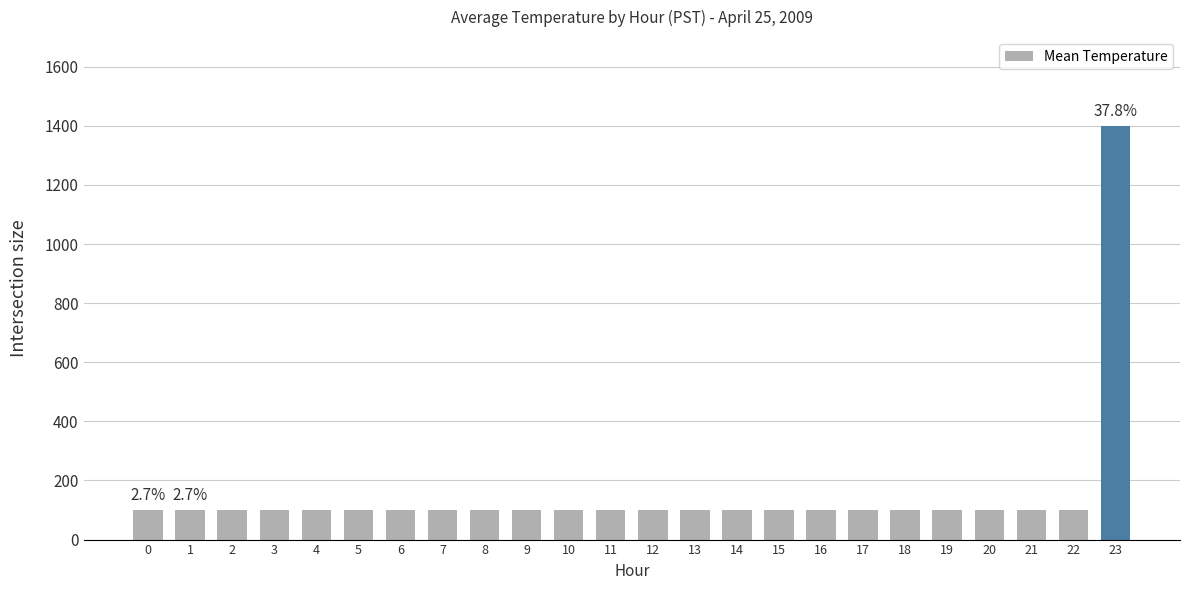

What is the difference between the maximum and minimum values?

1300